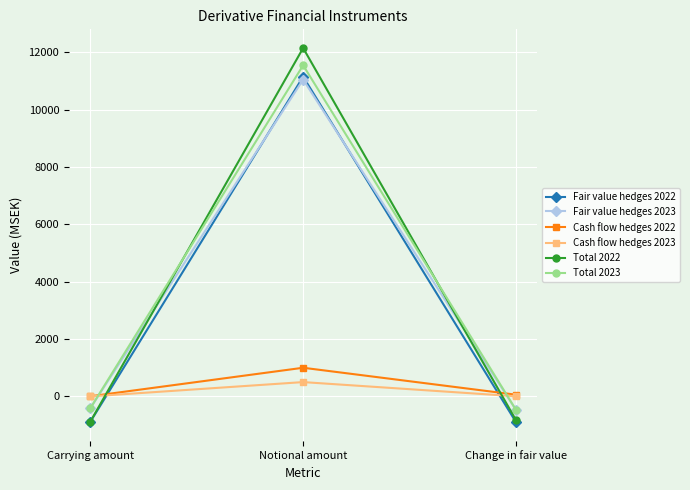

What is the spread (max minus min) of values at Notional amount?

11652